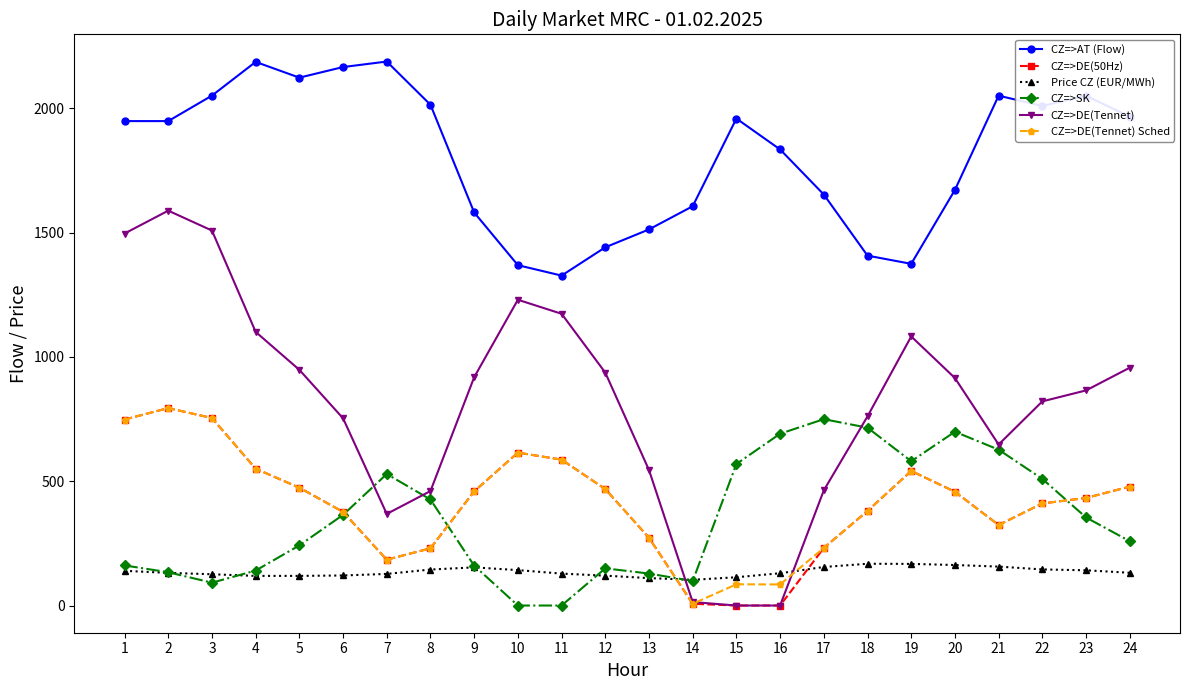

Which category has the lowest value in the CZ=>DE(Tennet) Sched series?

14